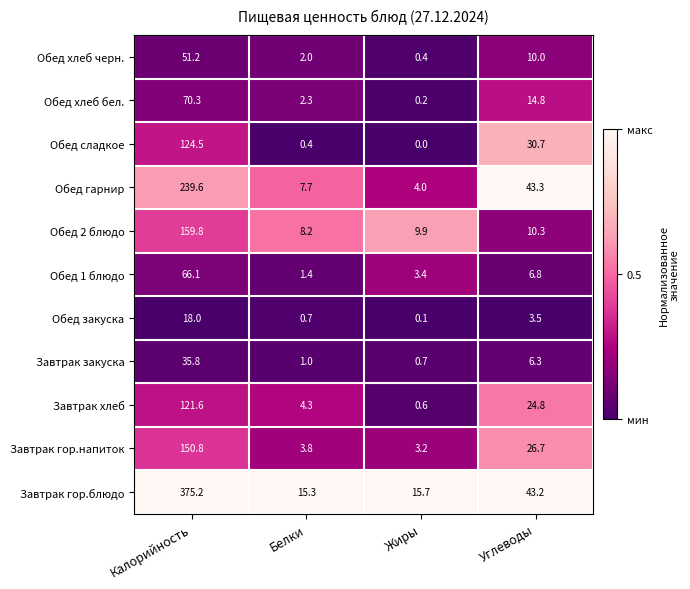

What is the sum of all Завтрак хлеб values?

151.3